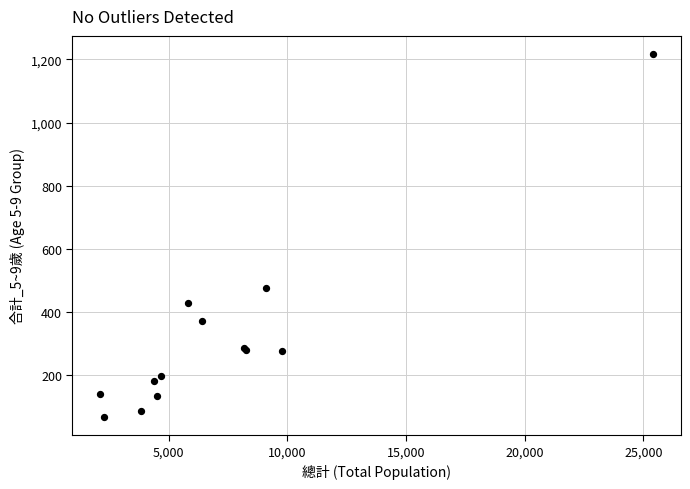

What Y value in the scatter plot is closest to 643?

478